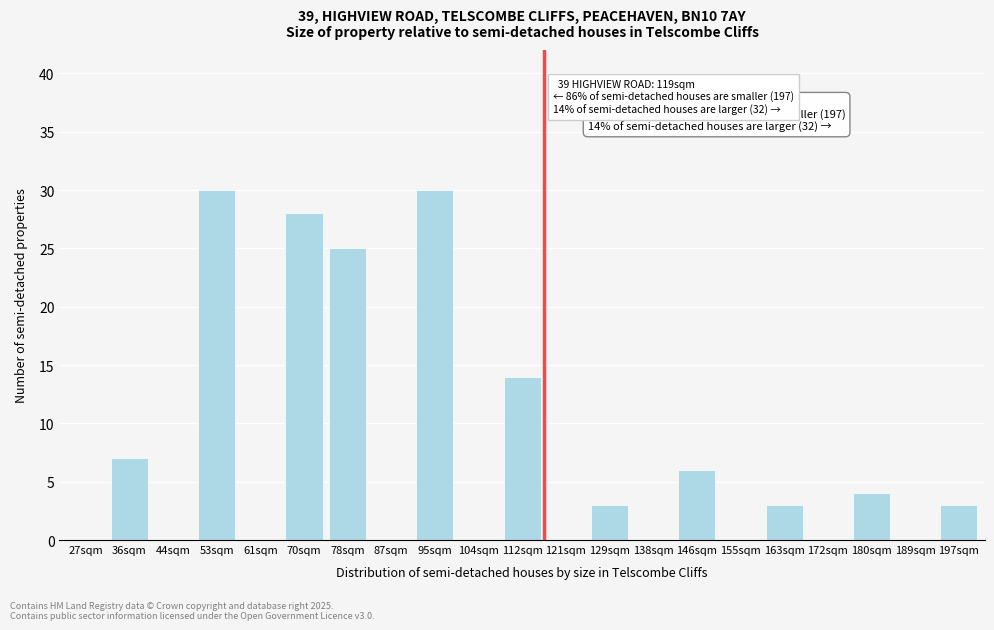

Reading left to right, transcribe all the data shown in this chart.

27sqm=0	36sqm=7	44sqm=0	53sqm=30	61sqm=0	70sqm=28	78sqm=25	87sqm=0	95sqm=30	104sqm=0	112sqm=14	121sqm=0	129sqm=3	138sqm=0	146sqm=6	155sqm=0	163sqm=3	172sqm=0	180sqm=4	189sqm=0	197sqm=3